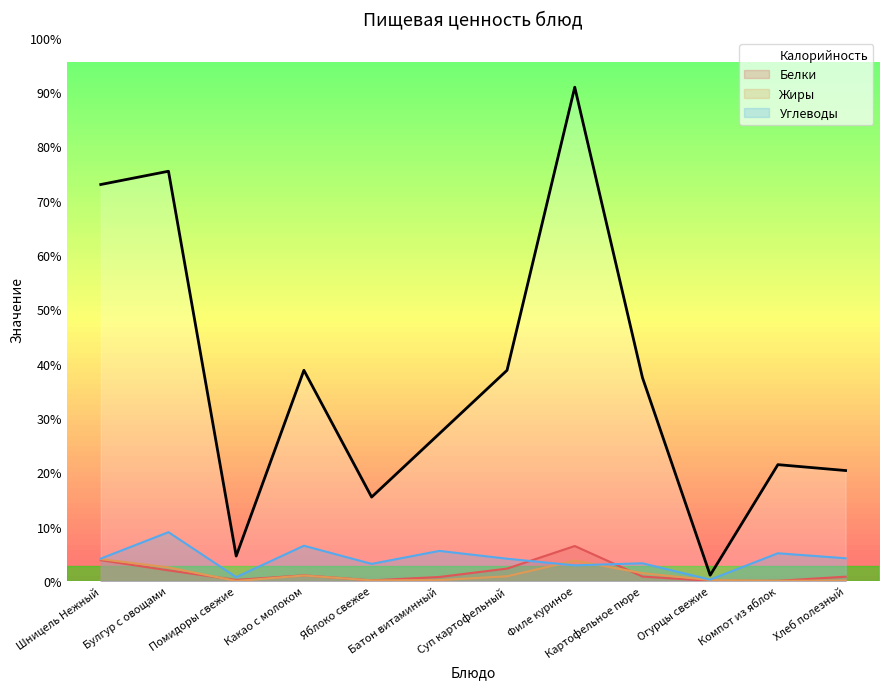

In Жиры, how many points are lower than both neighbors (excluding endpoints)?

3